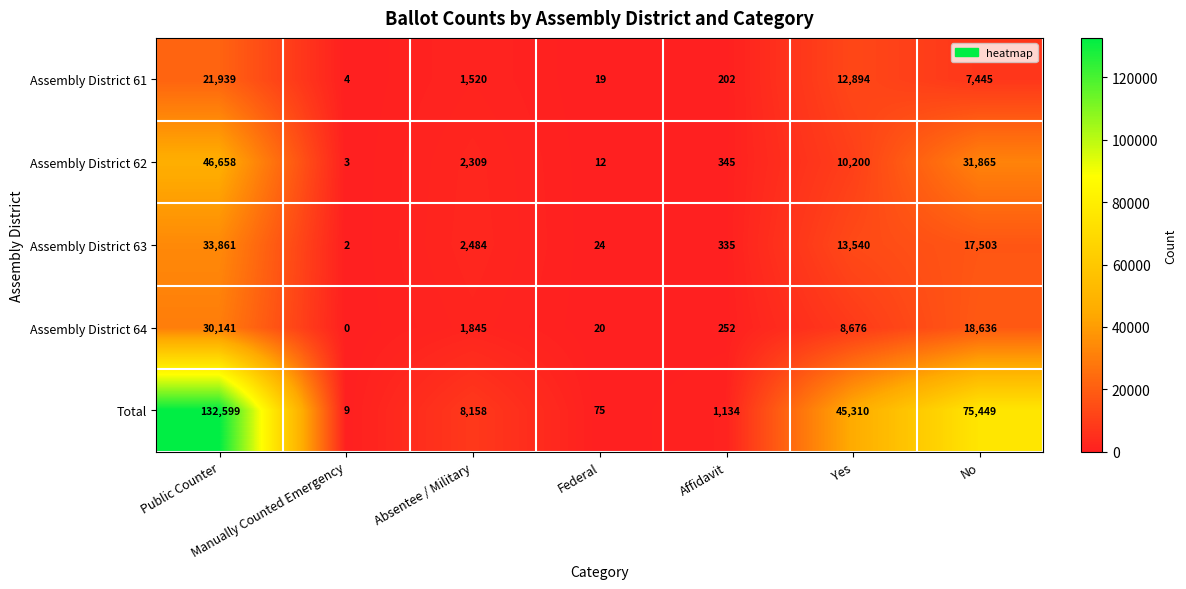

Where is Total nearest to the value 66304?

No